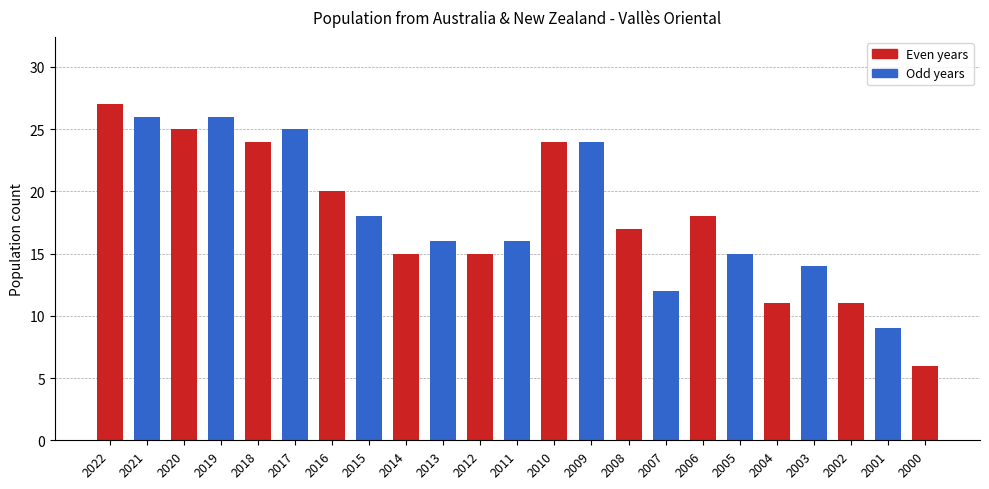

What is the sum of the values at 2021 and 2006?

44